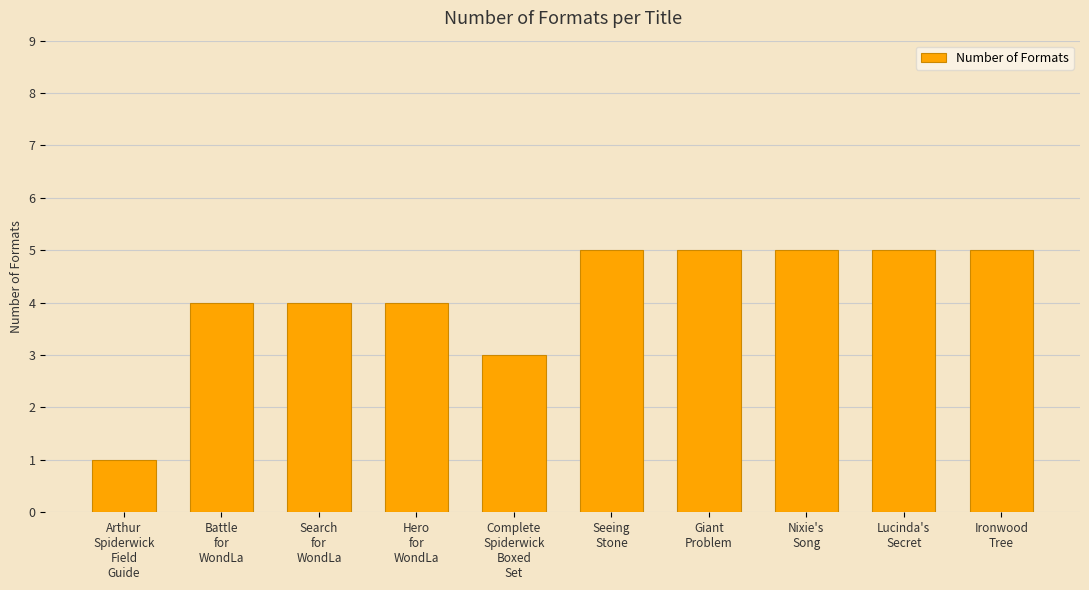

What is the sum of the values at Arthur
Spiderwick
Field
Guide and Giant
Problem?

6